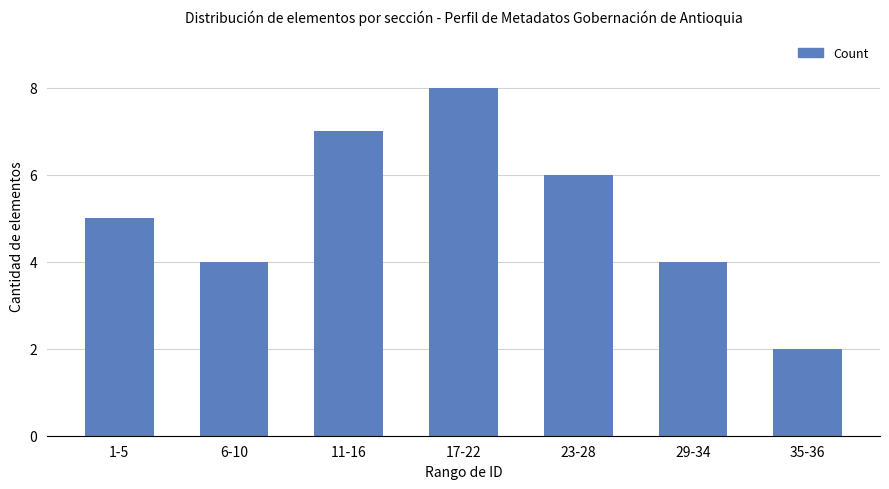

What is the difference between the values at 35-36 and 11-16?

5